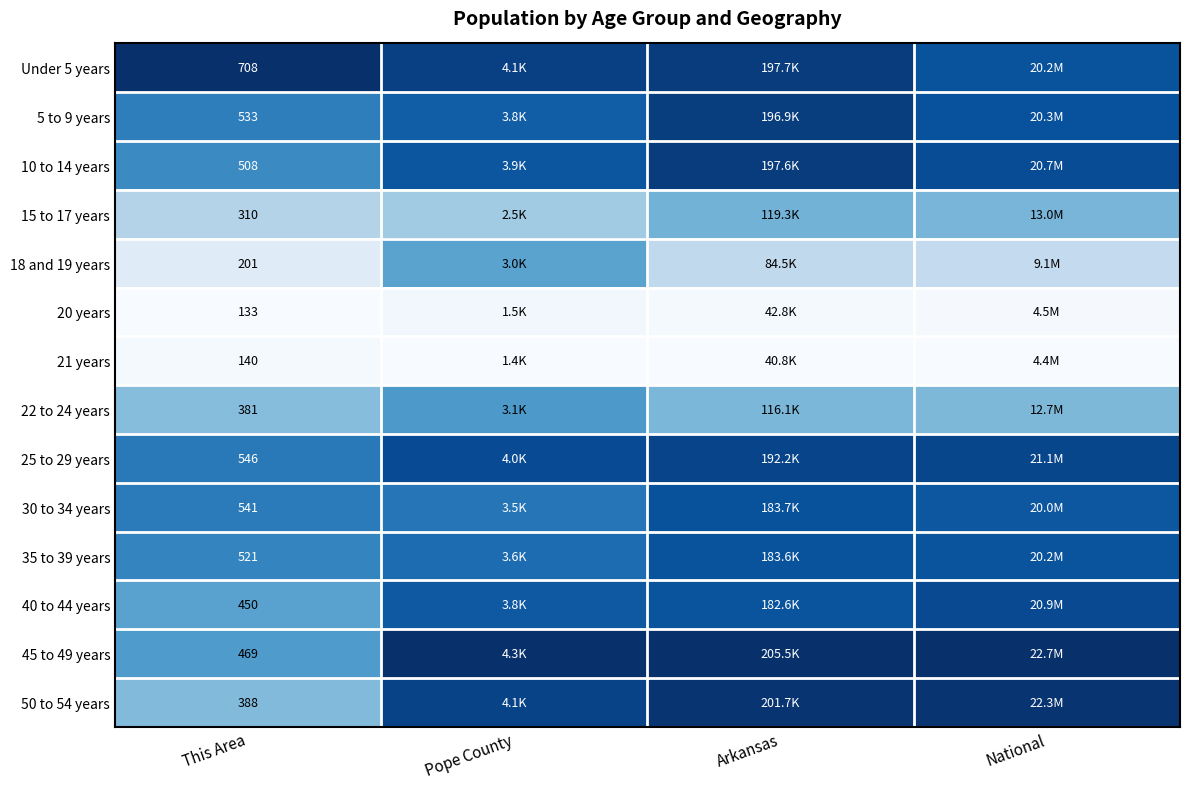

At which label is 18 and 19 years closest to 0?

This Area